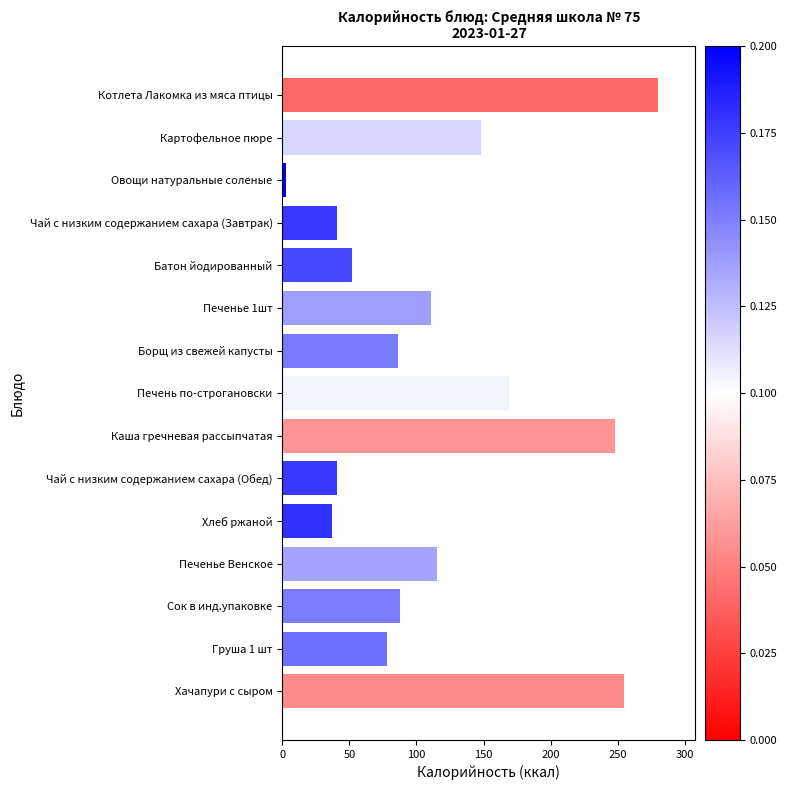

What is the greatest value displayed?

280